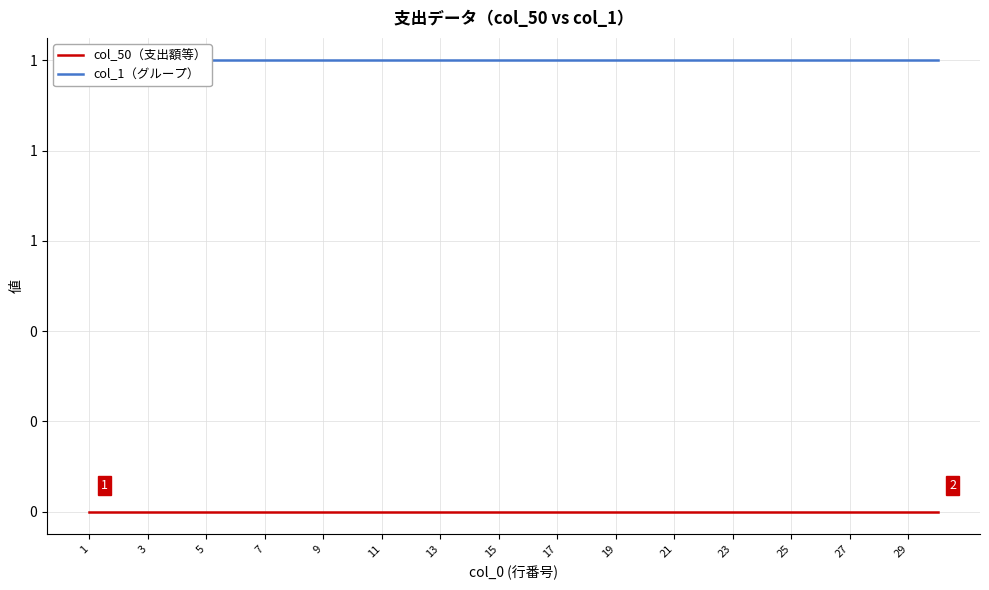

Between 19 and 23, which is larger?

19